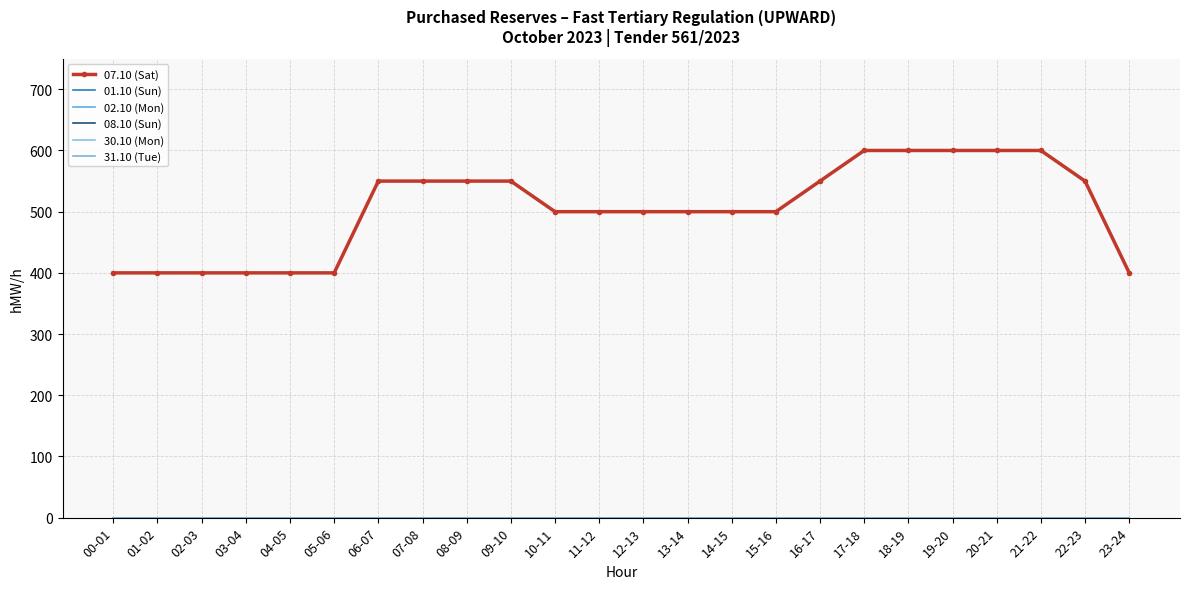

At which label is 31.10 (Tue) closest to 0?

00-01